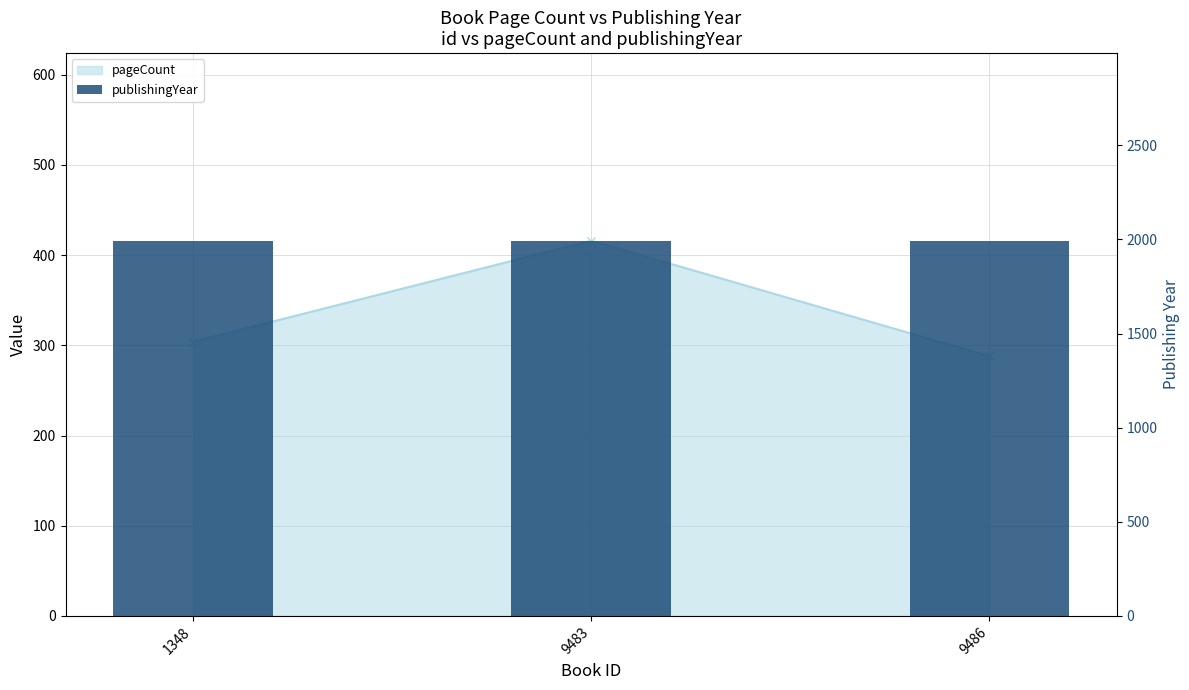

How many values are between 1992 and 1993?

3